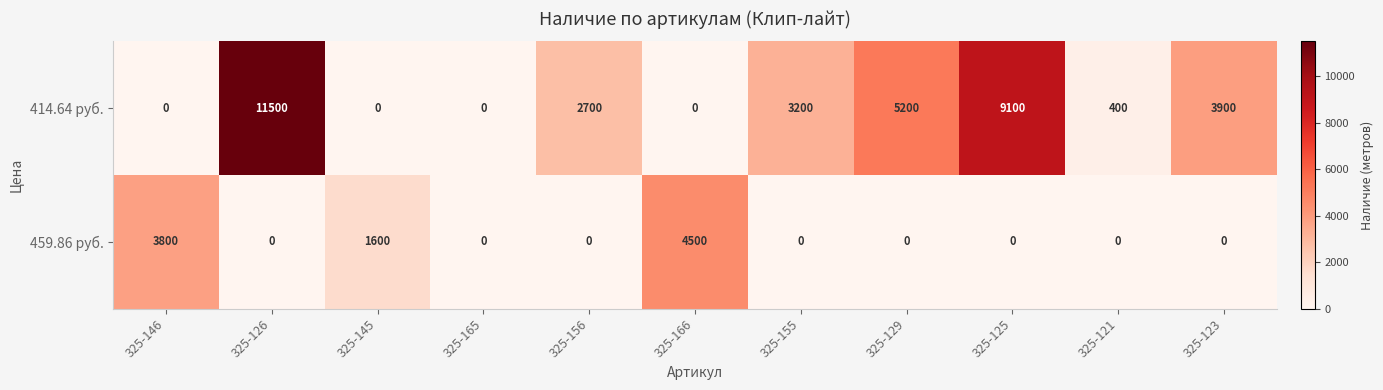

What is the average value of the 414.64 руб. series?

3273